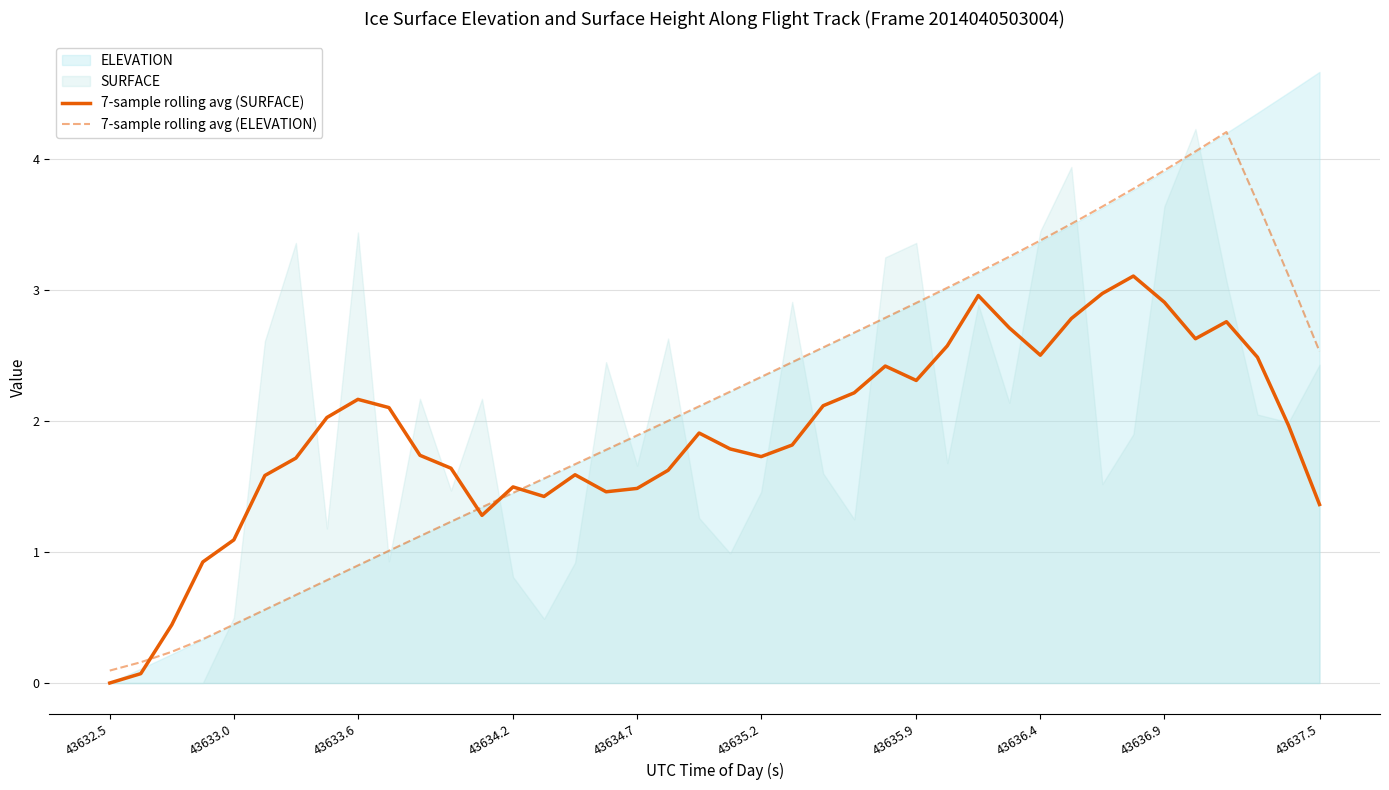

The 7-sample rolling avg (SURFACE) series shows 2.9 at 43633.6. True or false?

False